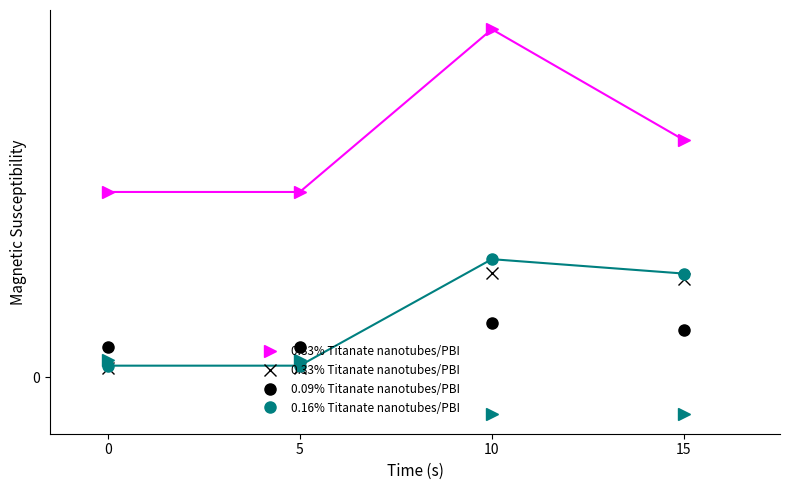

Is this an area chart (filled region under the line)?

No